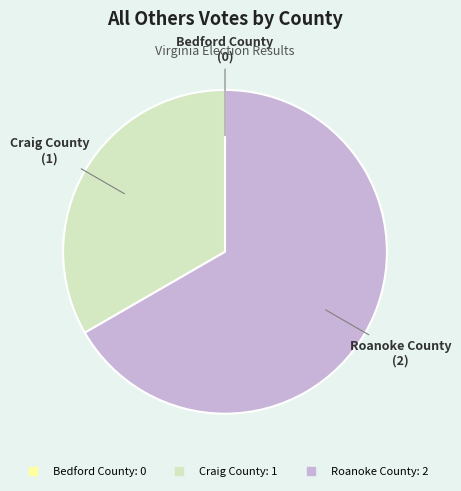

What is the largest slice in the pie chart?

Roanoke County